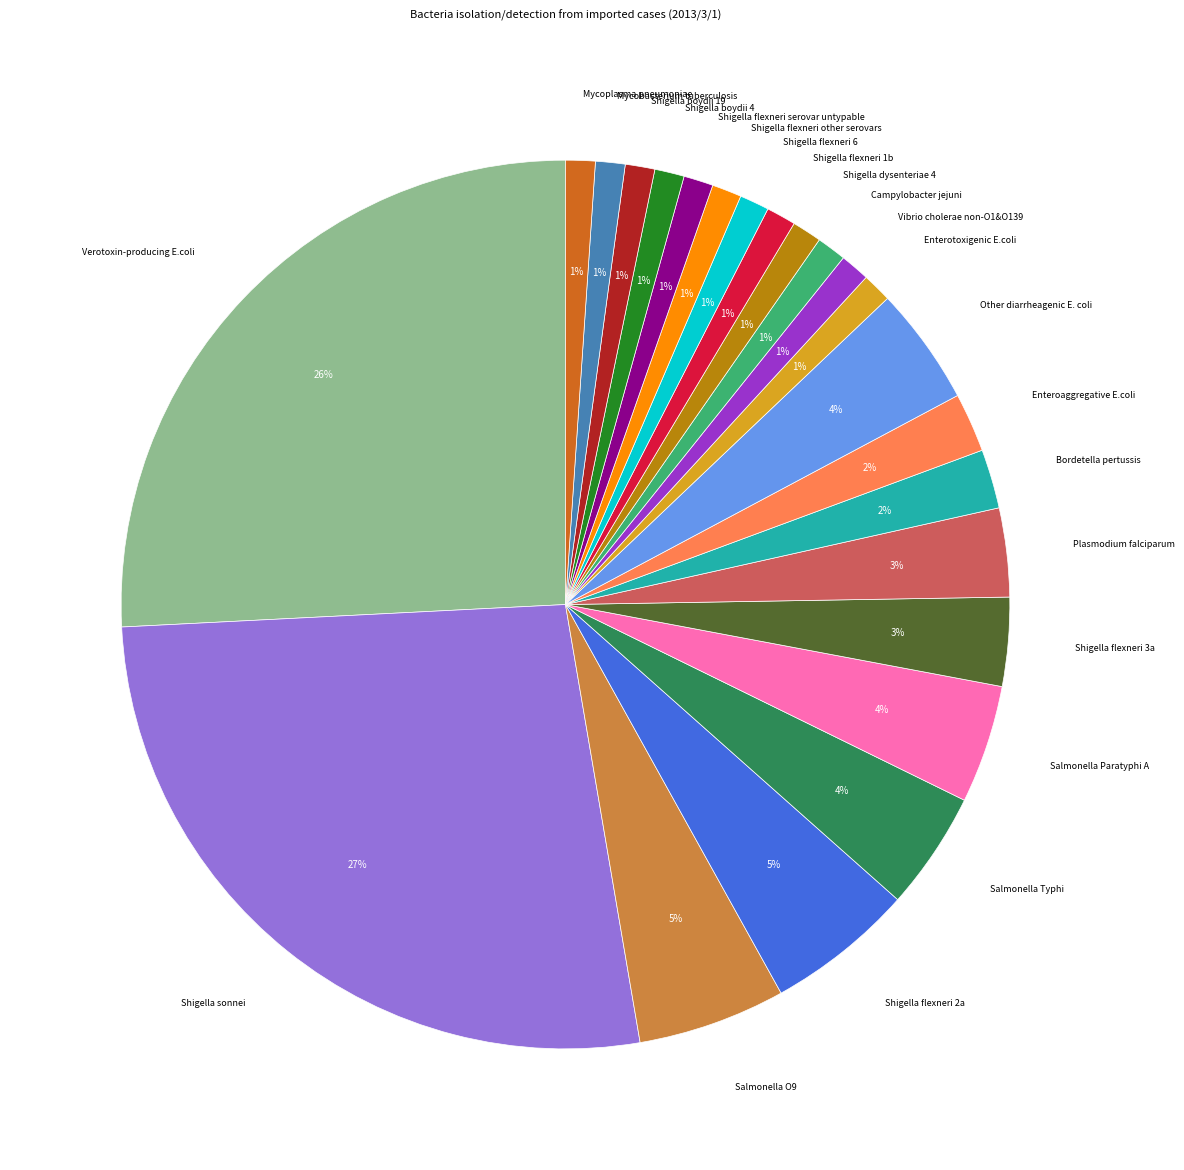

To the nearest percent, what is the average slice percentage?

4%